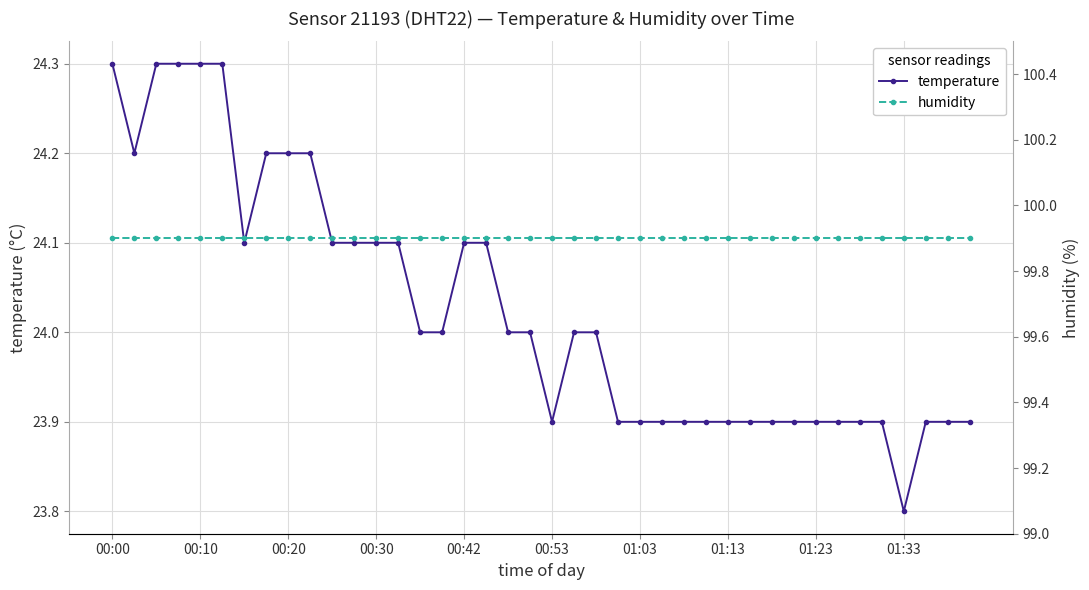

Is it true that humidity equals 61.4 at 25?

False